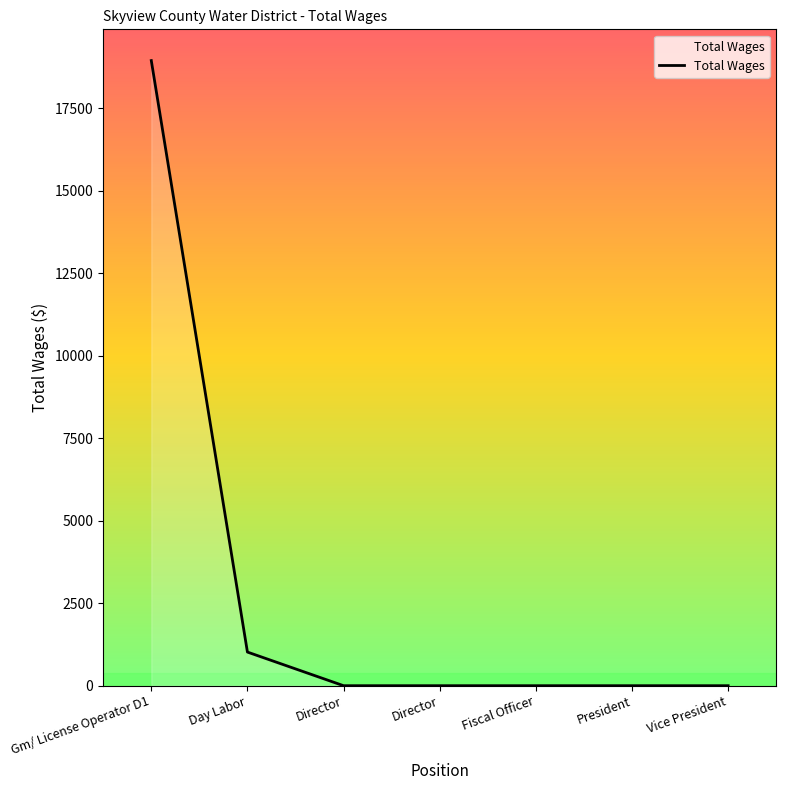

Reading left to right, transcribe all the data shown in this chart.

18940	1019	0	0	0	0	0